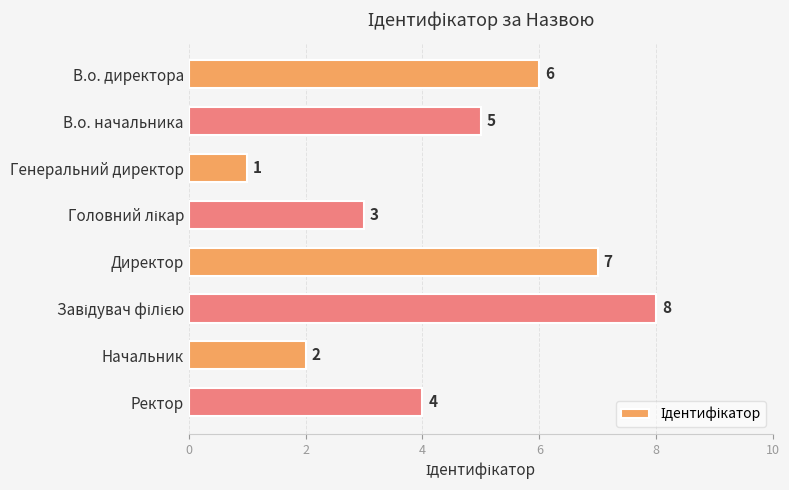

Reading bottom to top, extract all data points from this chart.

4	2	8	7	3	1	5	6